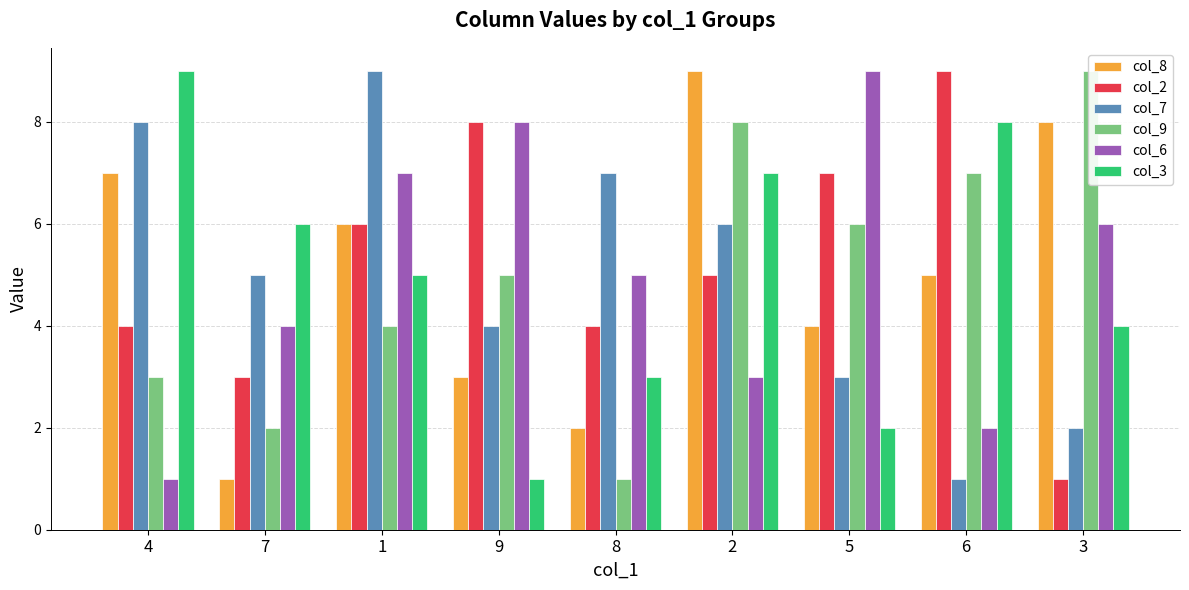

Rank the series at 7 from highest to lowest value.

col_3, col_7, col_6, col_2, col_9, col_8